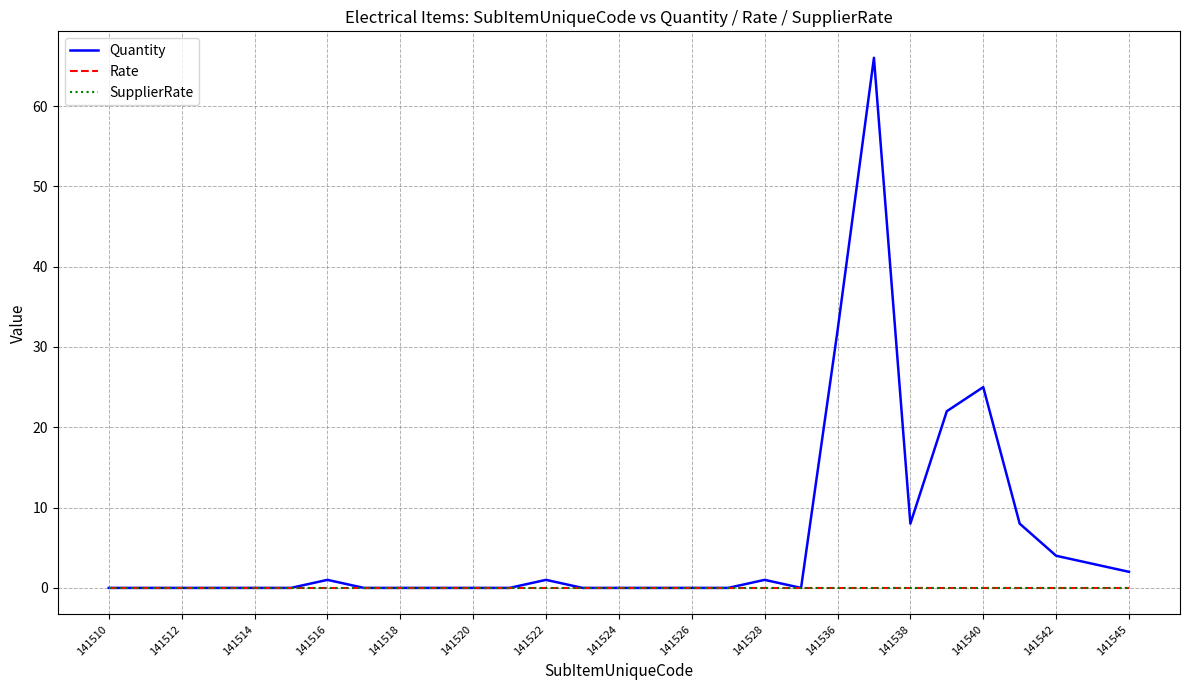

Does the chart display data point markers on the line(s)?

No